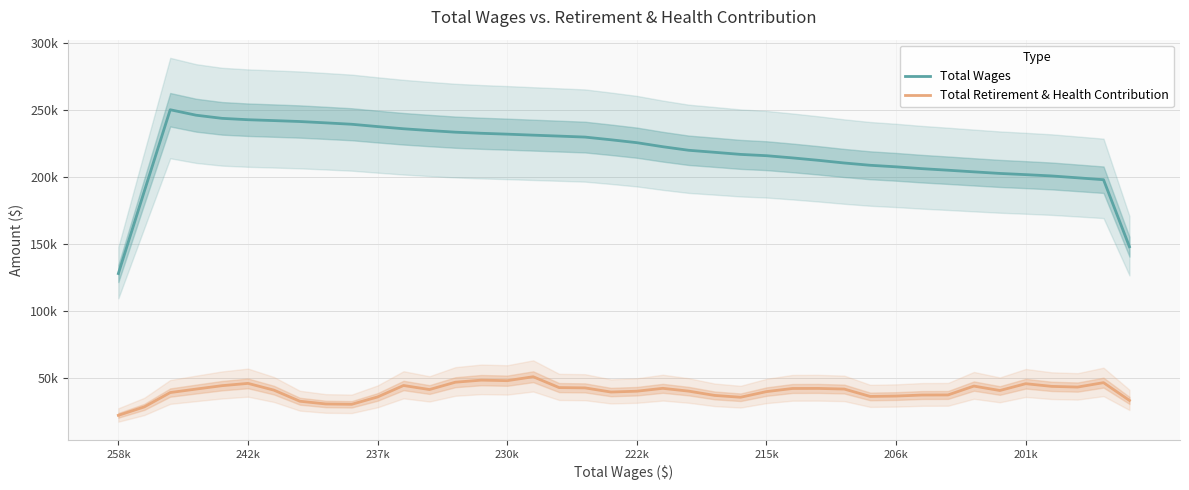

Is this an area chart (filled region under the line)?

No